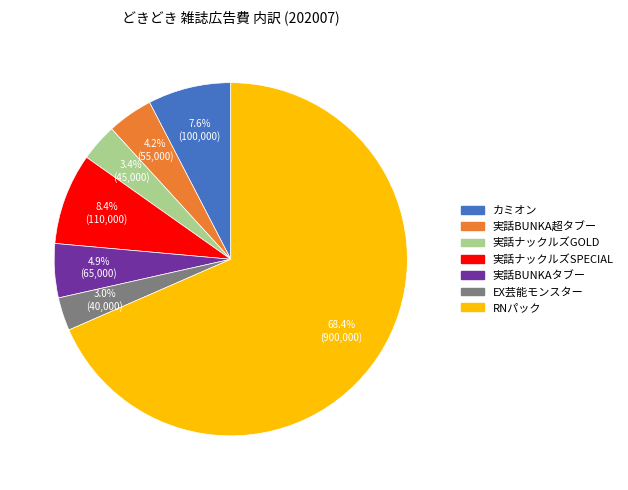

True or false: カミオン accounts for 1% of the total.

False